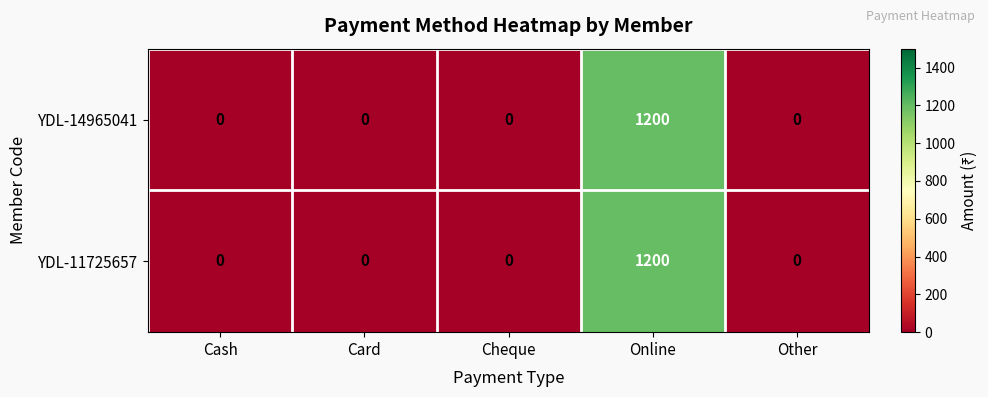

How many values in YDL-14965041 are above zero?

1